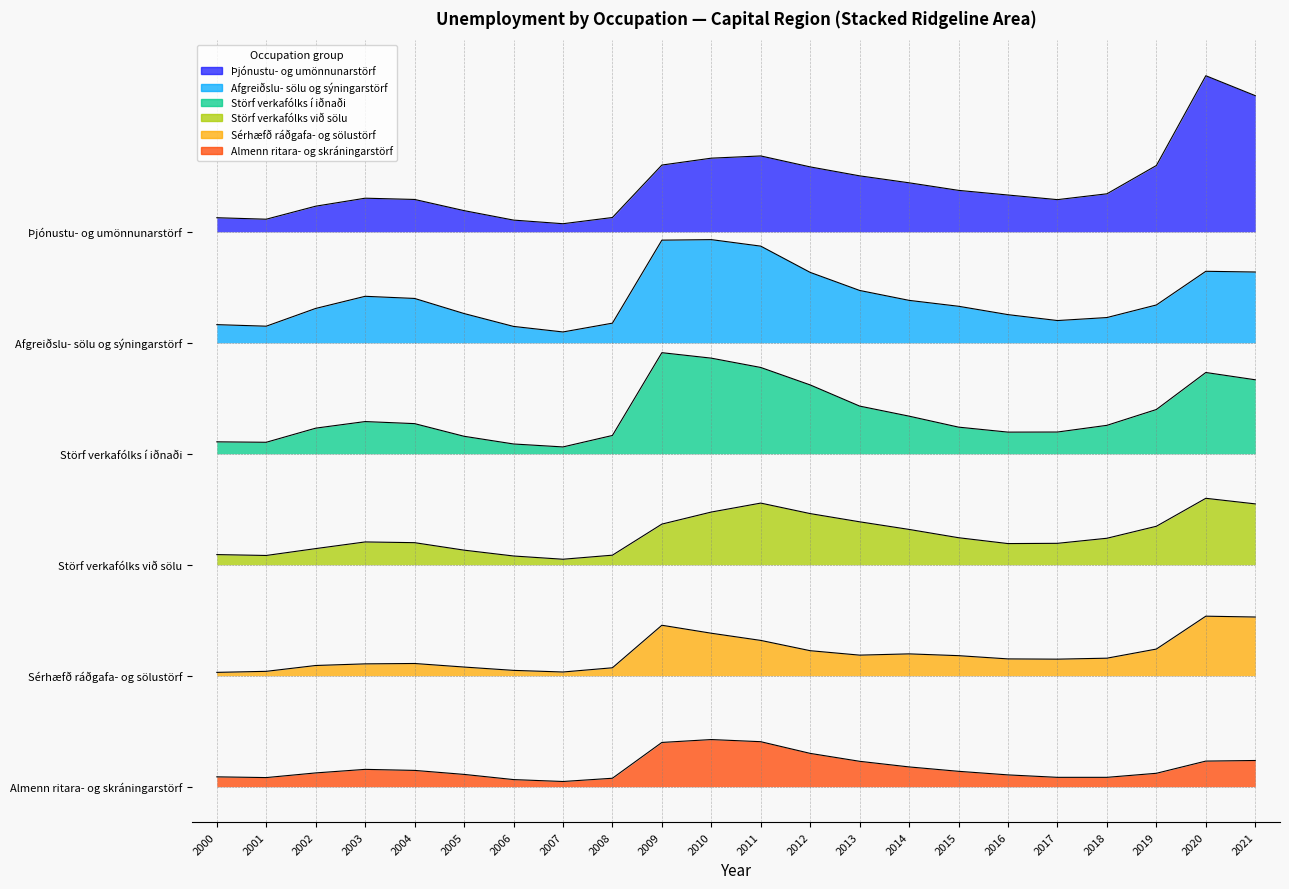

Is it true that Afgreiðslu- sölu og sýningarstörf equals 0.9 at 2011?

True